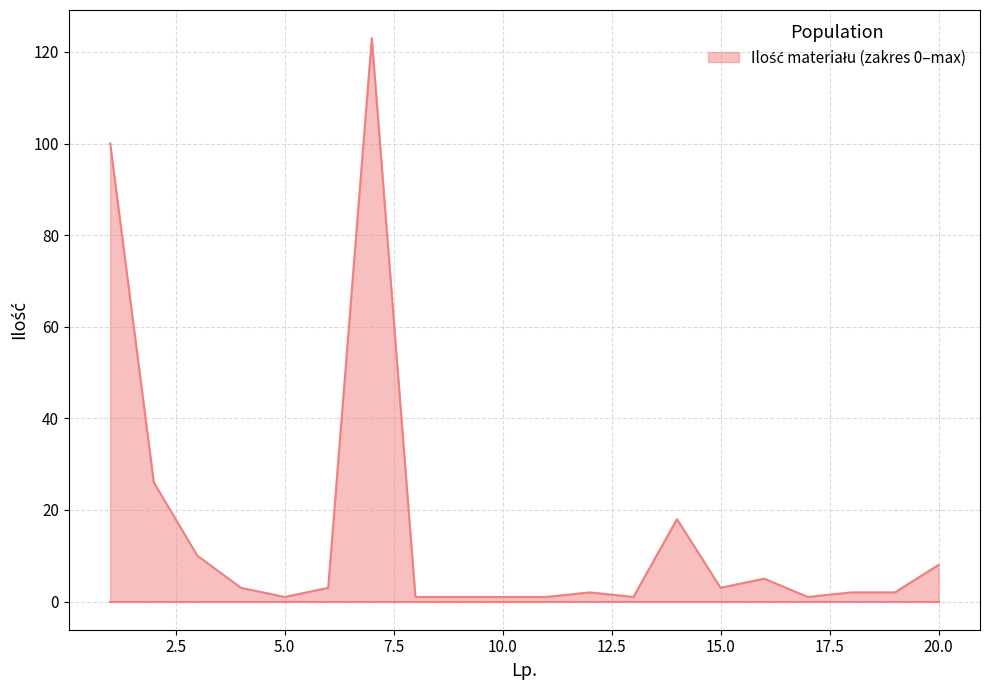

What is the difference between the maximum and minimum values?

122